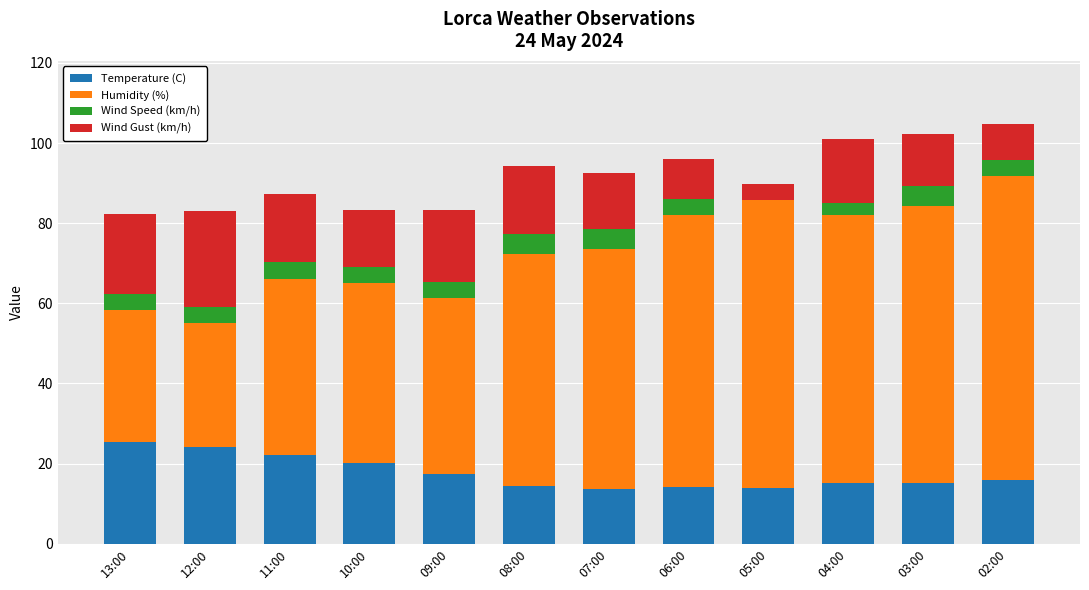

What is the sum of all Temperature (C) values?

211.1